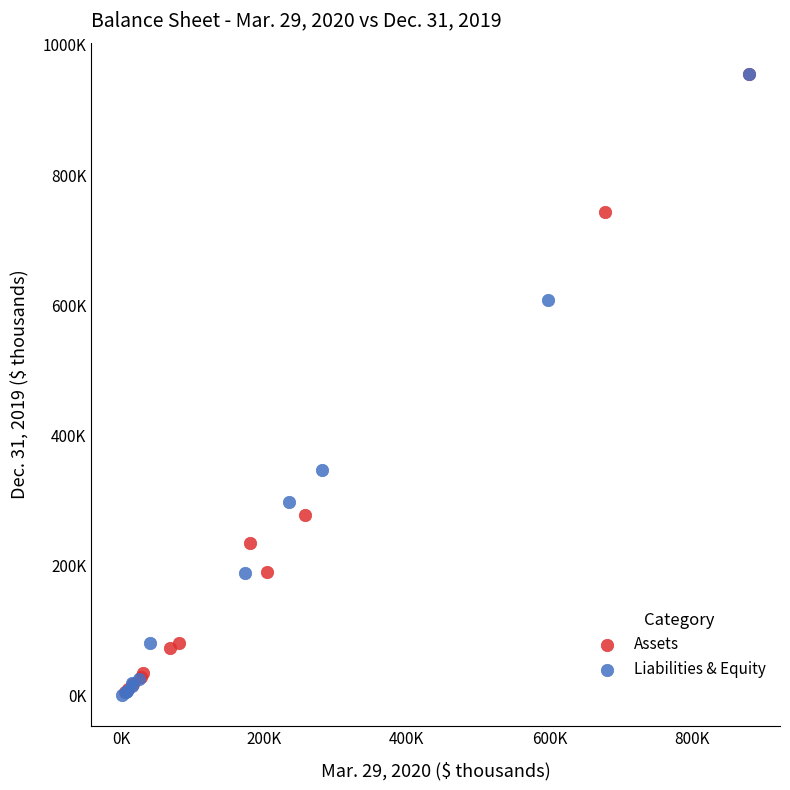

What are all the series names shown in the legend?

Assets, Liabilities & Equity